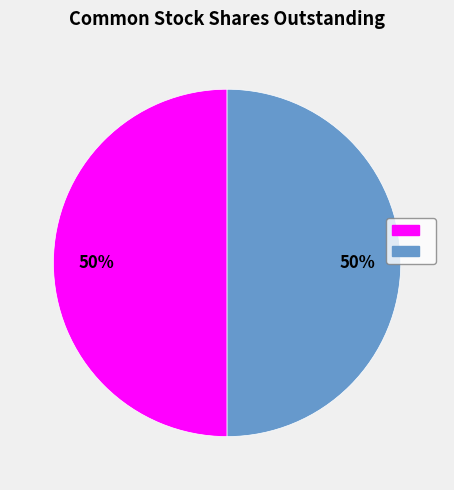

To the nearest percent, what is the average slice percentage?

50%